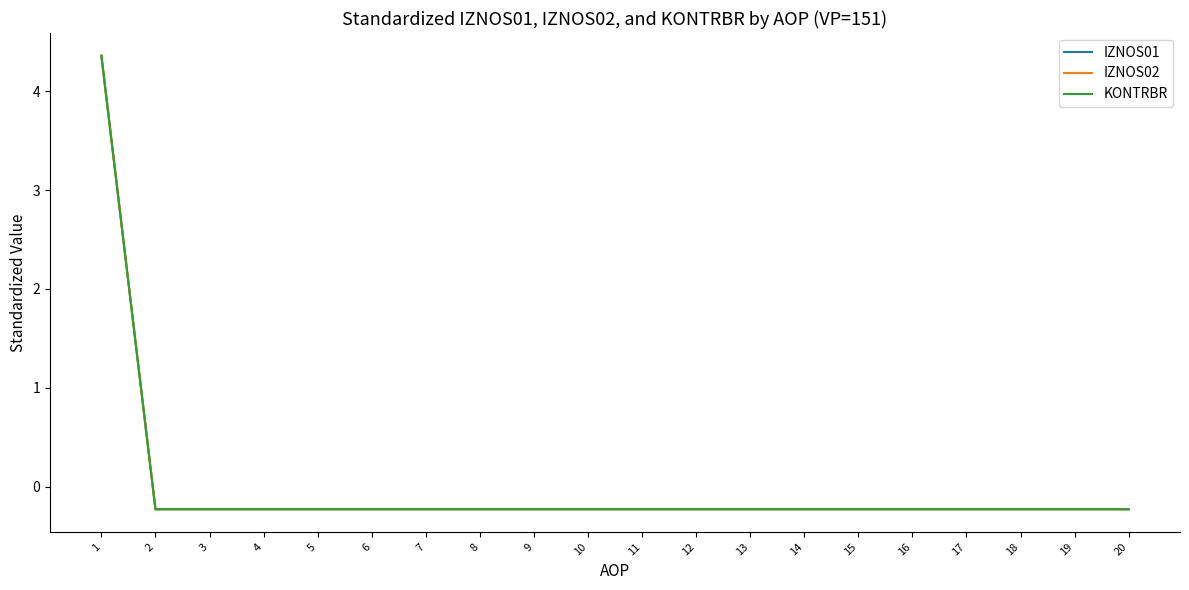

Does the chart have visible grid lines?

No